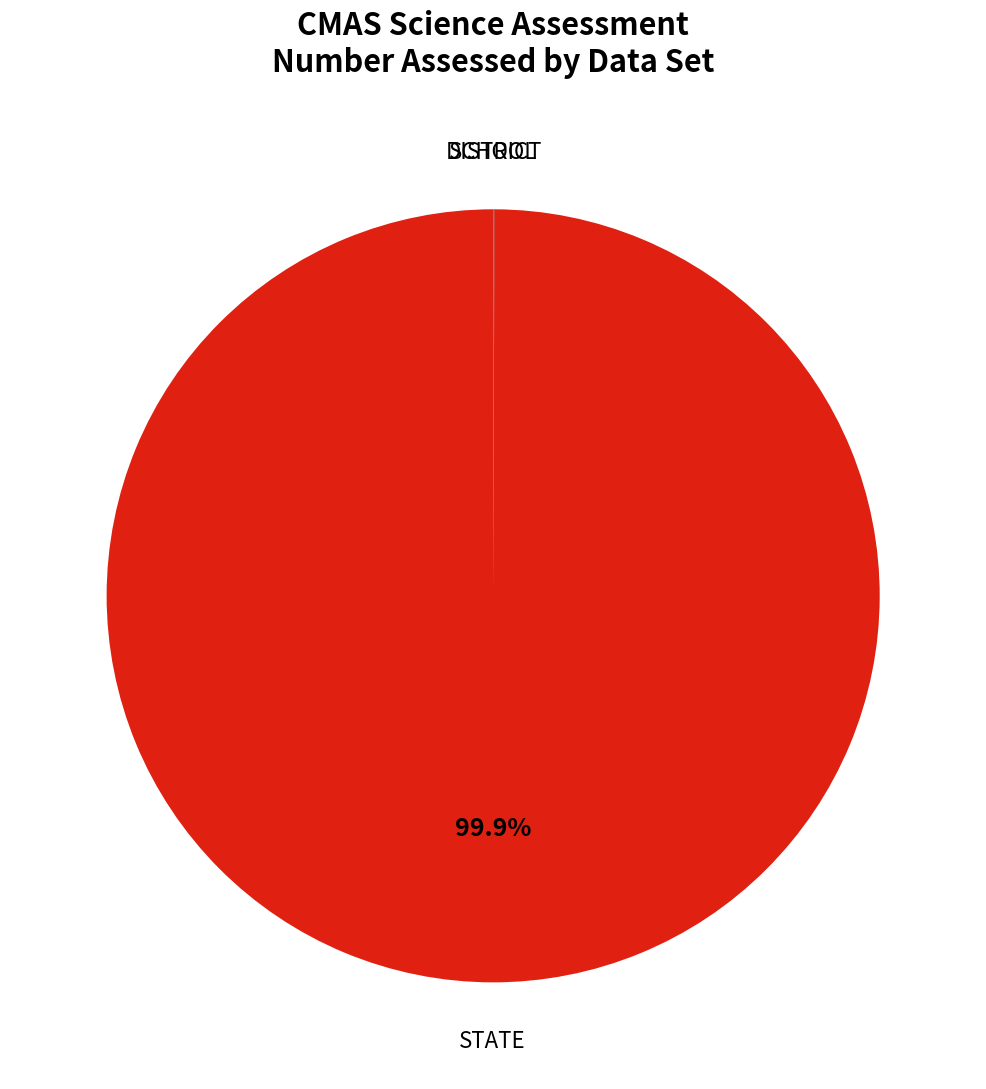

What is the majority slice?

STATE